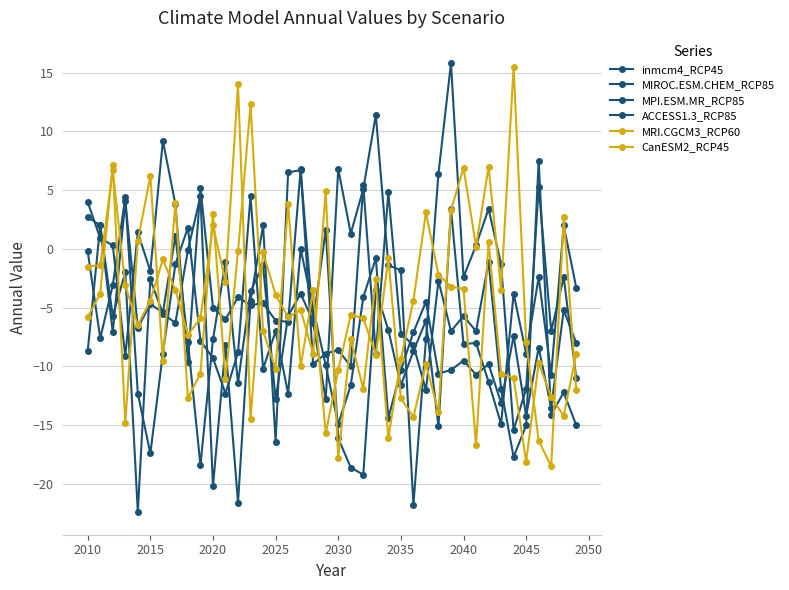

How many data points does each series have?

40